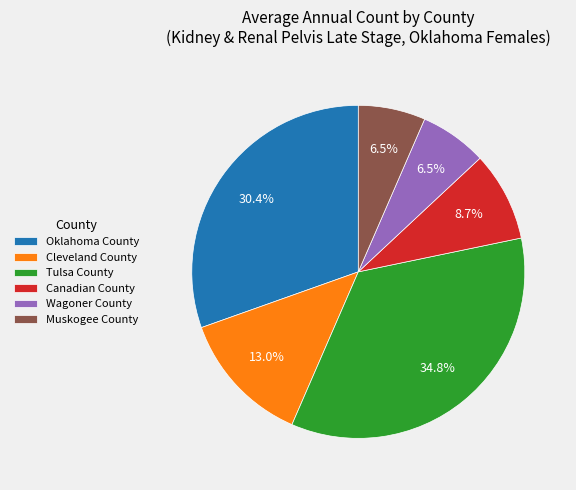

Is there a majority slice in this chart?

No